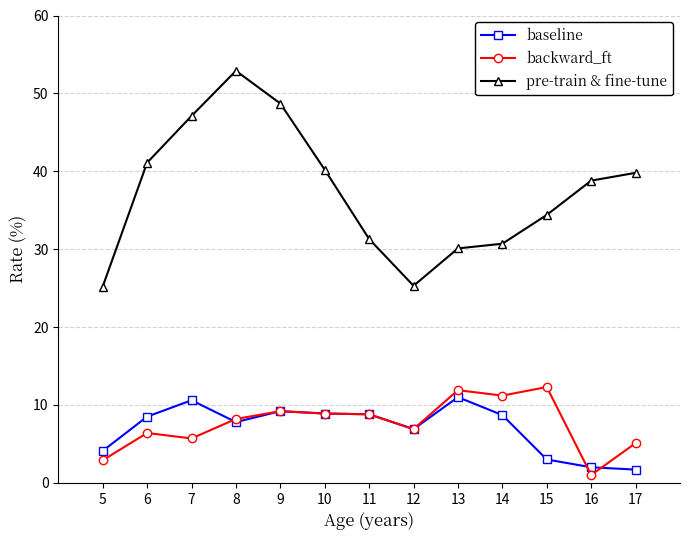

Reading left to right, list all the values displayed in this chart.

baseline: 4.1	8.5	10.6	7.8	9.2	8.9	8.8	6.9	11.0	8.7	3.0	2.0	1.7
backward_ft: 2.9	6.4	5.7	8.2	9.2	8.9	8.8	6.9	11.9	11.2	12.3	1.0	5.1
pre-train & fine-tune: 25.2	41.1	47.1	52.9	48.7	40.2	31.3	25.3	30.1	30.7	34.4	38.8	39.8